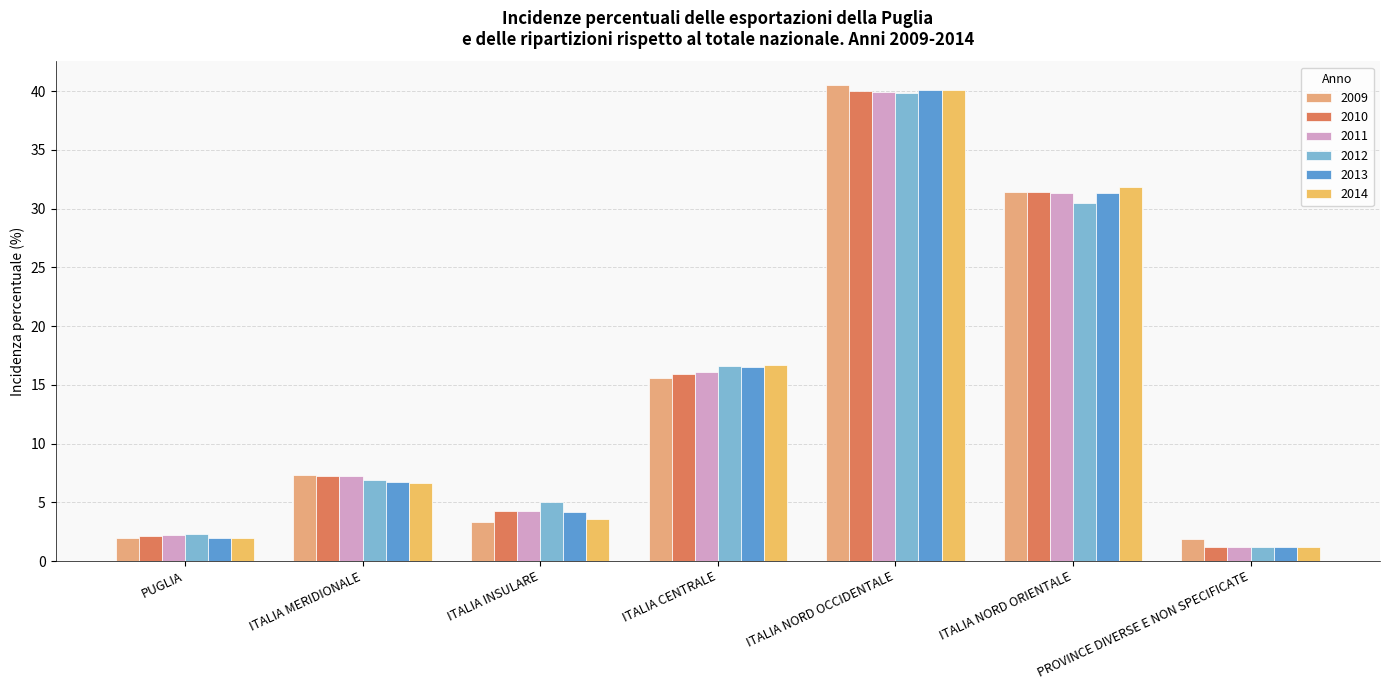

What is the average value of the 2014 series?

14.6